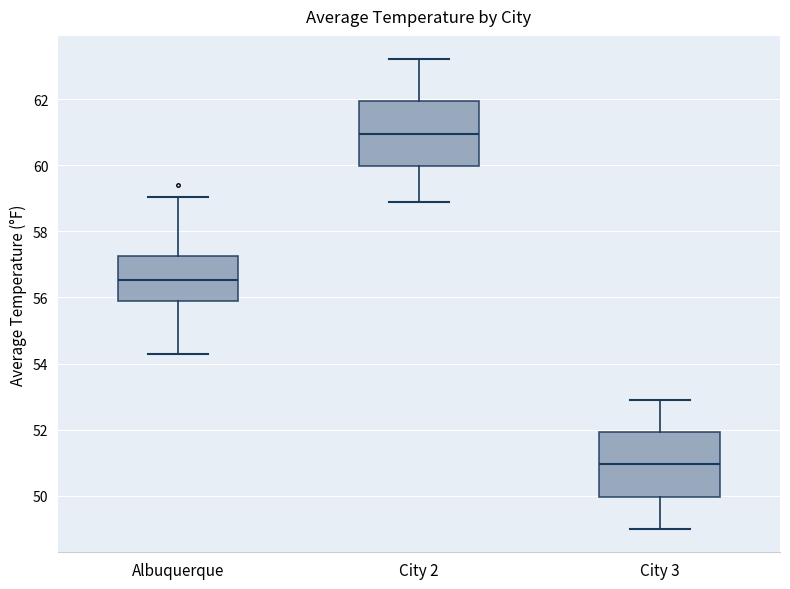

Which box's median line is the highest?

City 2